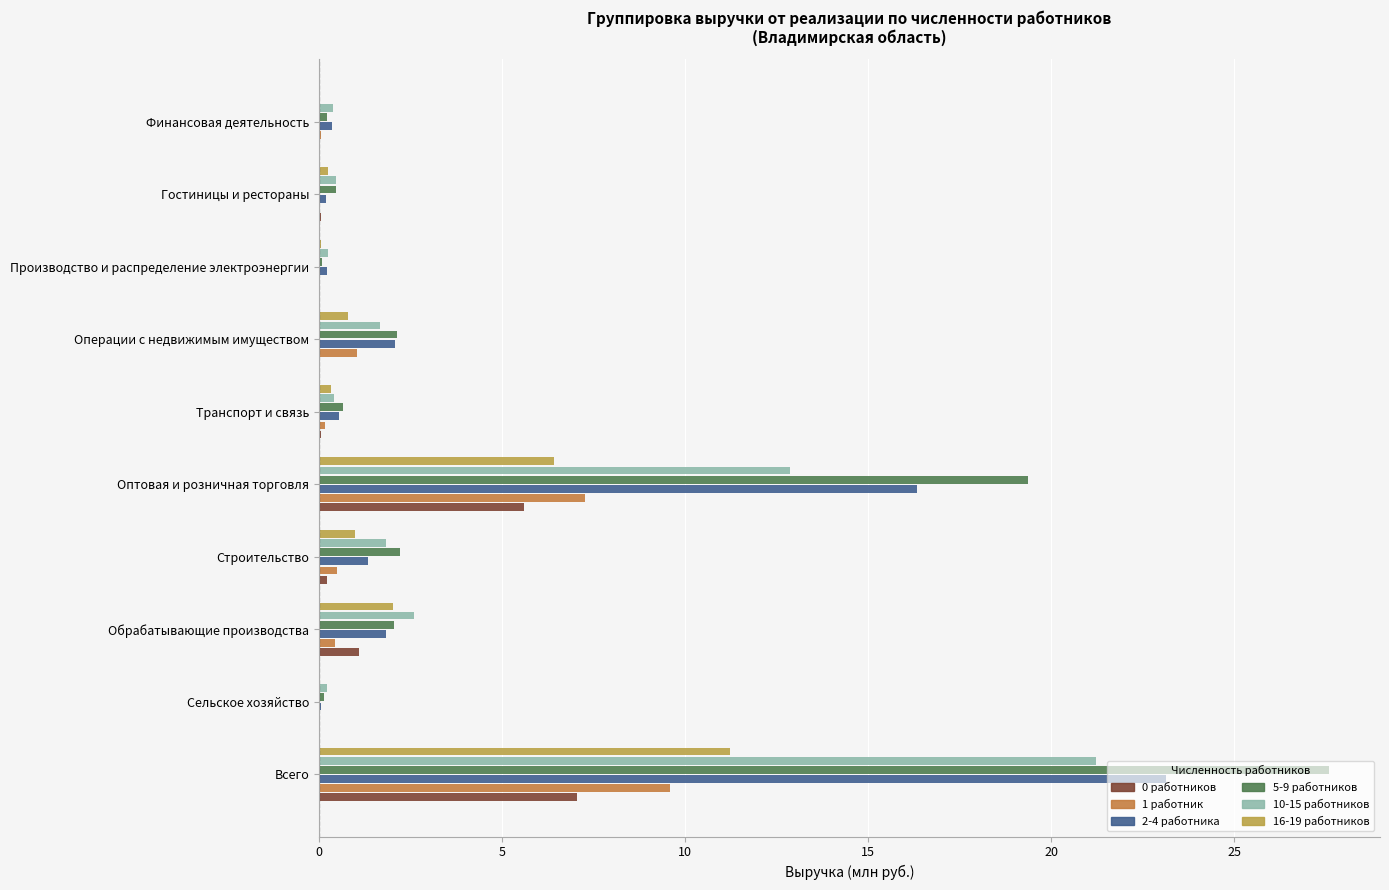

What is the sum of all 5-9 работников values?

55.0